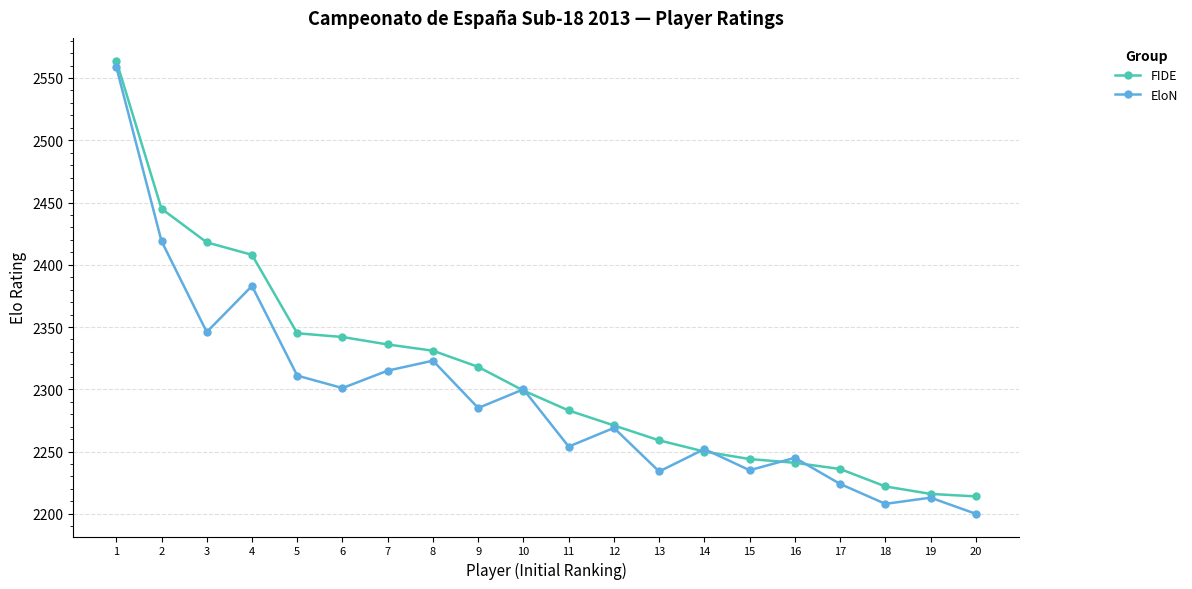

In EloN, how many points are lower than both neighbors (excluding endpoints)?

7